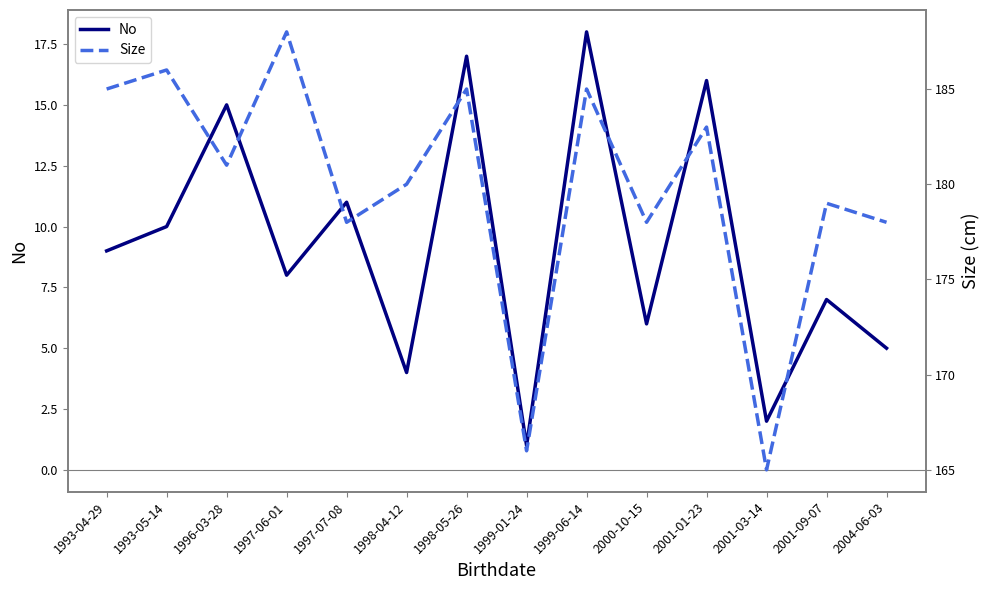

Reading left to right, extract all data points from this chart.

No: 1993-04-29=9	1993-05-14=10	1996-03-28=15	1997-06-01=8	1997-07-08=11	1998-04-12=4	1998-05-26=17	1999-01-24=1	1999-06-14=18	2000-10-15=6	2001-01-23=16	2001-03-14=2	2001-09-07=7	2004-06-03=5
Size: 1993-04-29=185	1993-05-14=186	1996-03-28=181	1997-06-01=188	1997-07-08=178	1998-04-12=180	1998-05-26=185	1999-01-24=166	1999-06-14=185	2000-10-15=178	2001-01-23=183	2001-03-14=165	2001-09-07=179	2004-06-03=178